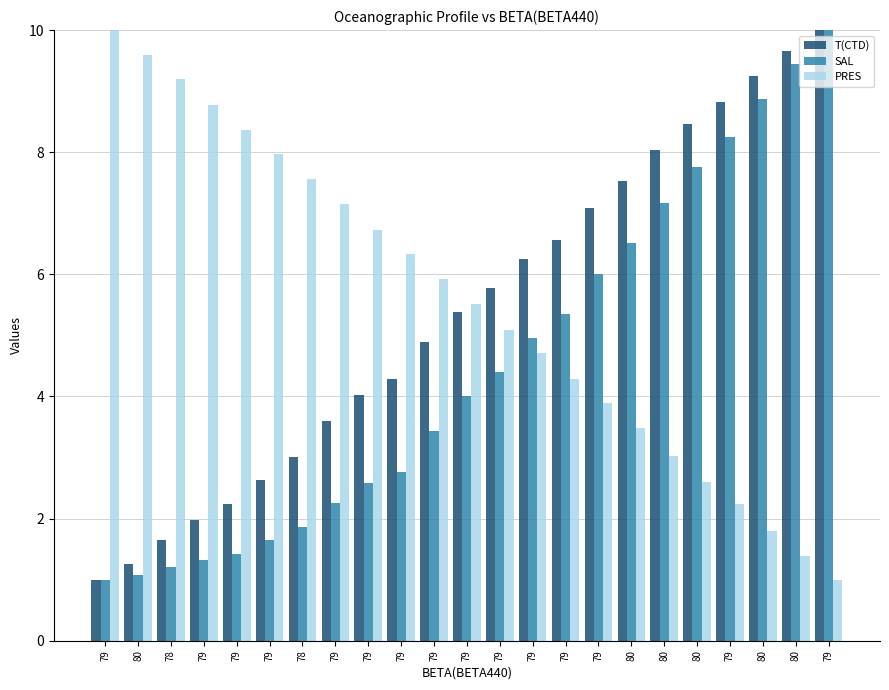

How many groups of bars are there?

23